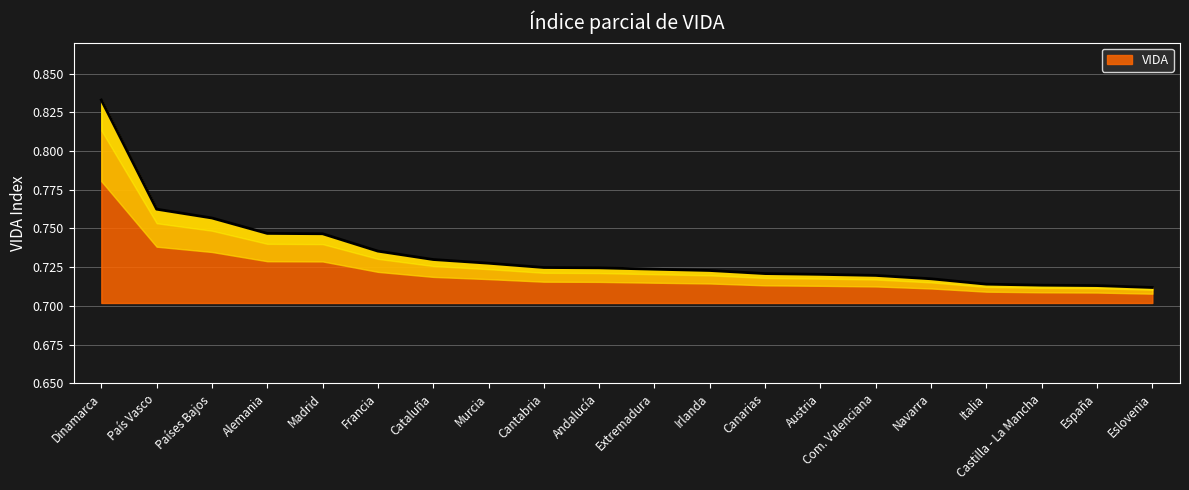

Reading right to left, list all the values displayed in this chart.

Eslovenia=0.7	España=0.7	Castilla - La Mancha=0.7	Italia=0.7	Navarra=0.7	Com. Valenciana=0.7	Austria=0.7	Canarias=0.7	Irlanda=0.7	Extremadura=0.7	Andalucía=0.7	Cantabria=0.7	Murcia=0.7	Cataluña=0.7	Francia=0.7	Madrid=0.7	Alemania=0.7	Países Bajos=0.8	País Vasco=0.8	Dinamarca=0.8